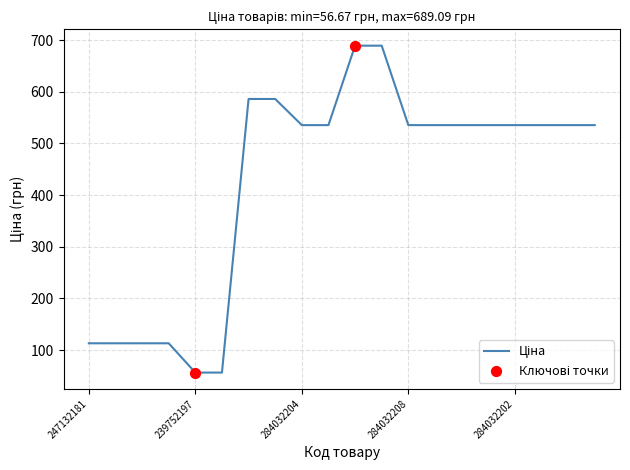

What is the greatest value displayed?

689.1